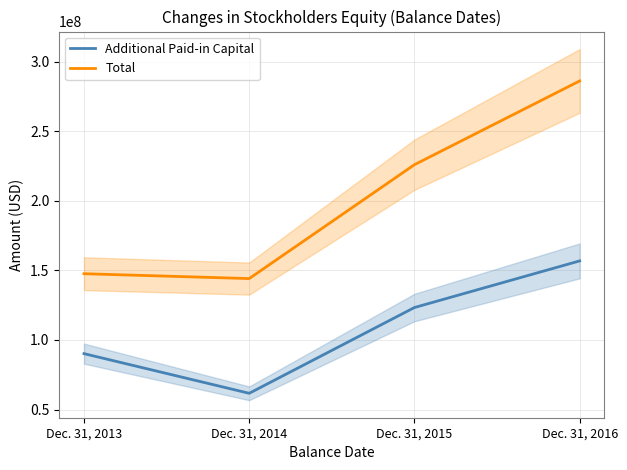

True or false: Additional Paid-in Capital has more than 2 points higher than both neighbors.

False